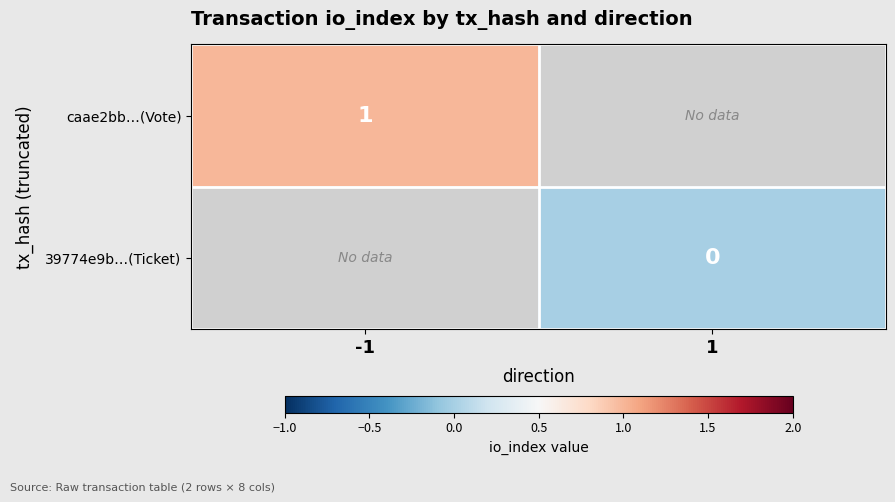

What is the greatest value displayed?

1.0